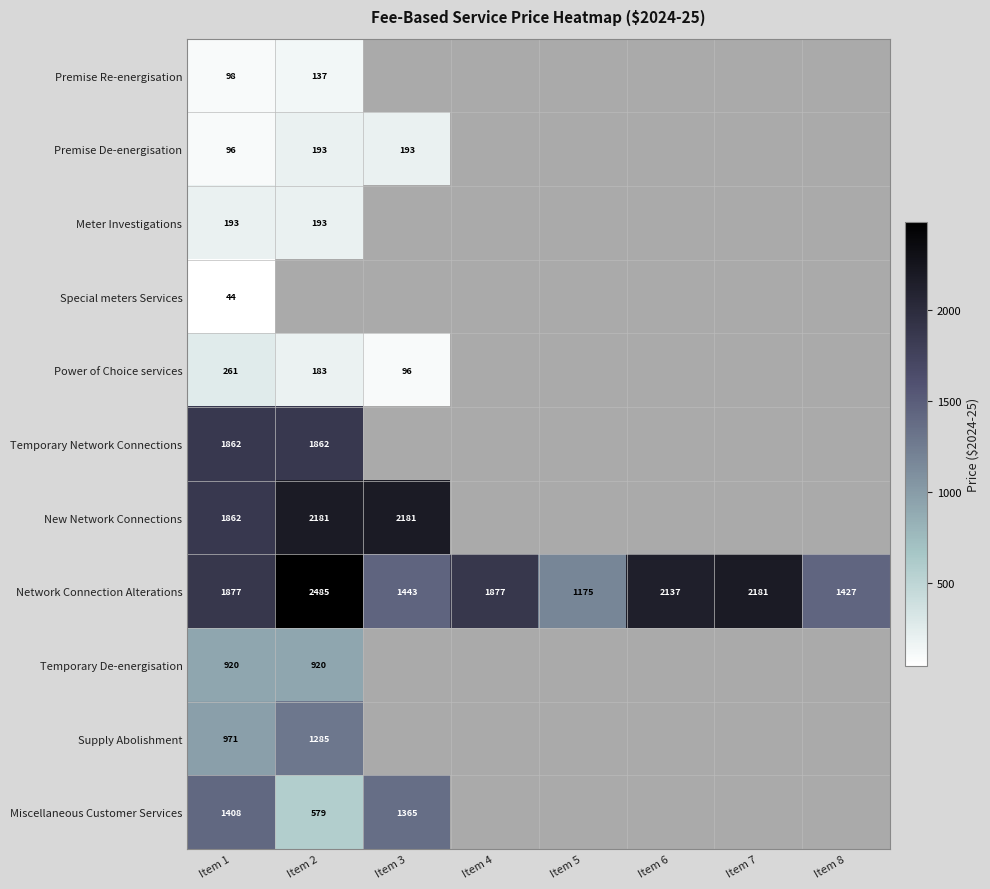

Which series has the widest spread of values?

Network Connection Alterations